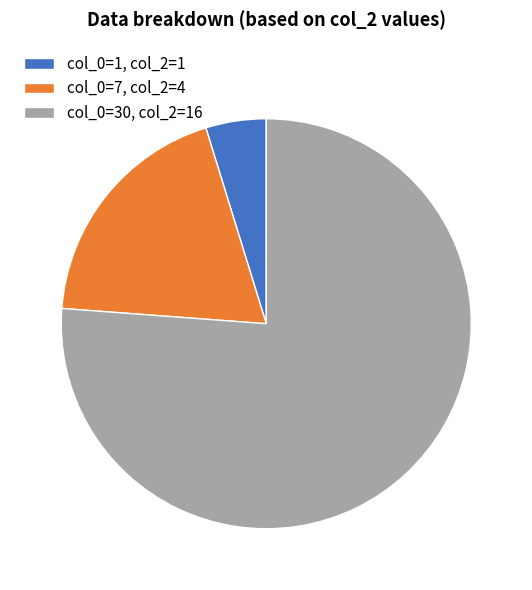

Is there a majority slice in this chart?

Yes